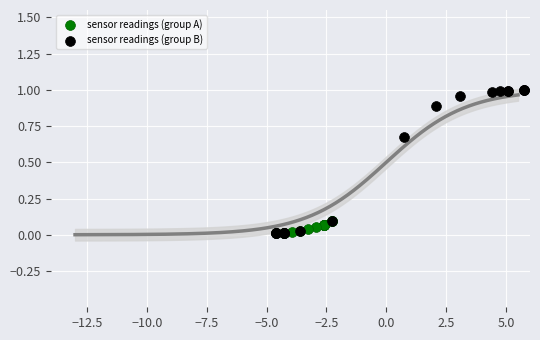

Which series contains the highest Y value?

sensor readings (group B)